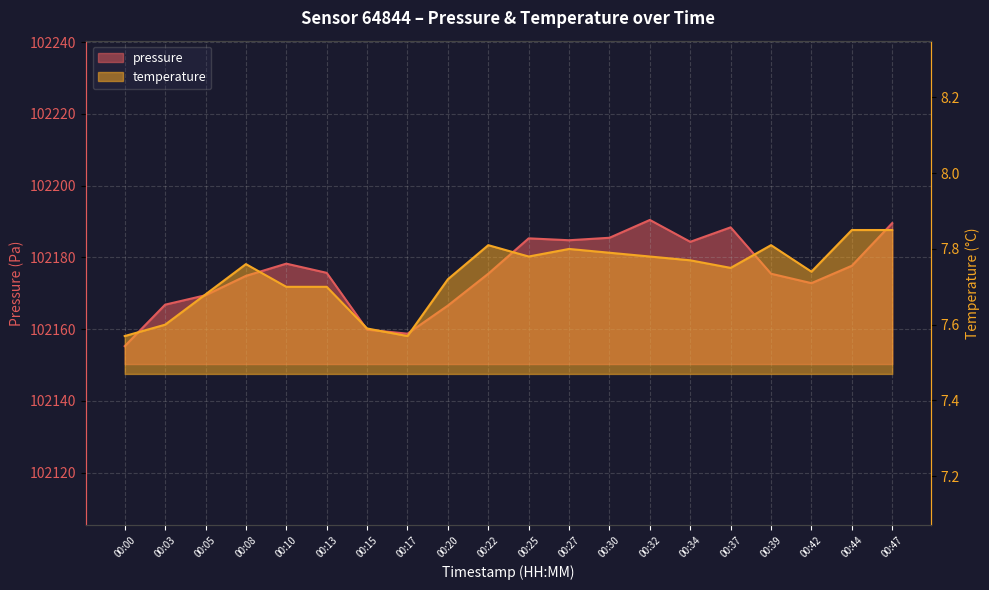

What is the spread (max minus min) of values at 00:34?

102176.6